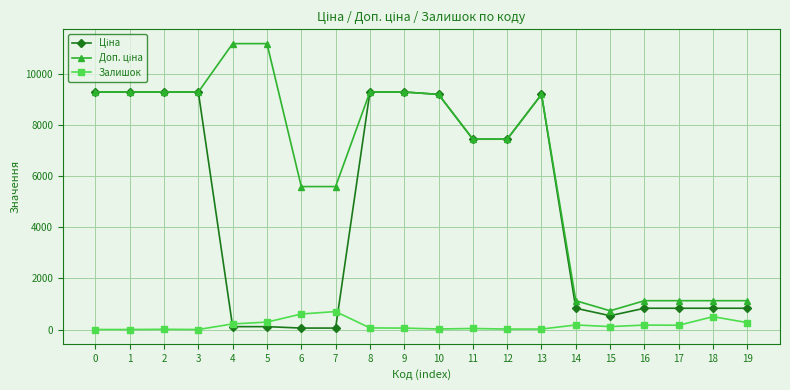

True or false: Залишок has more than 1 interior local peaks.

True